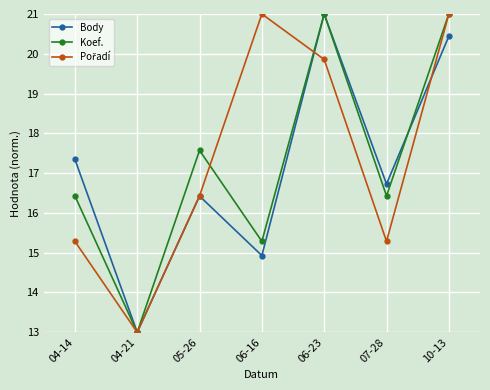

What is the maximum value shown in the chart?

21.0